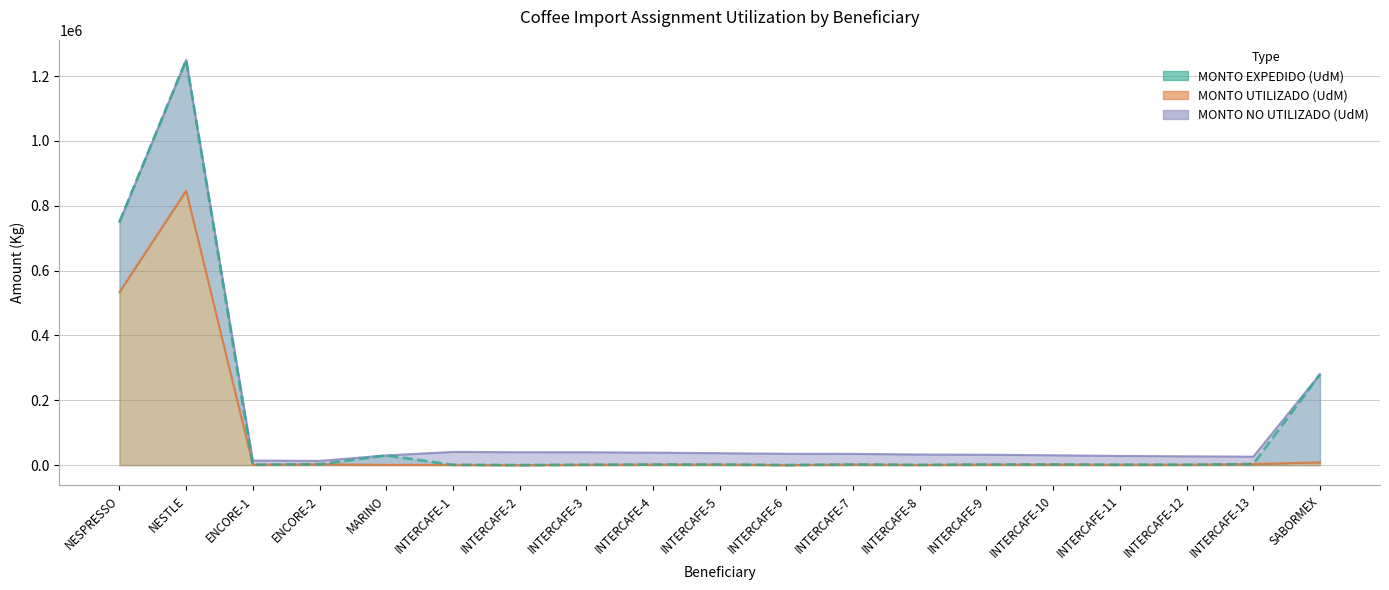

What is the label of the 15th point from the left?

INTERCAFE-10